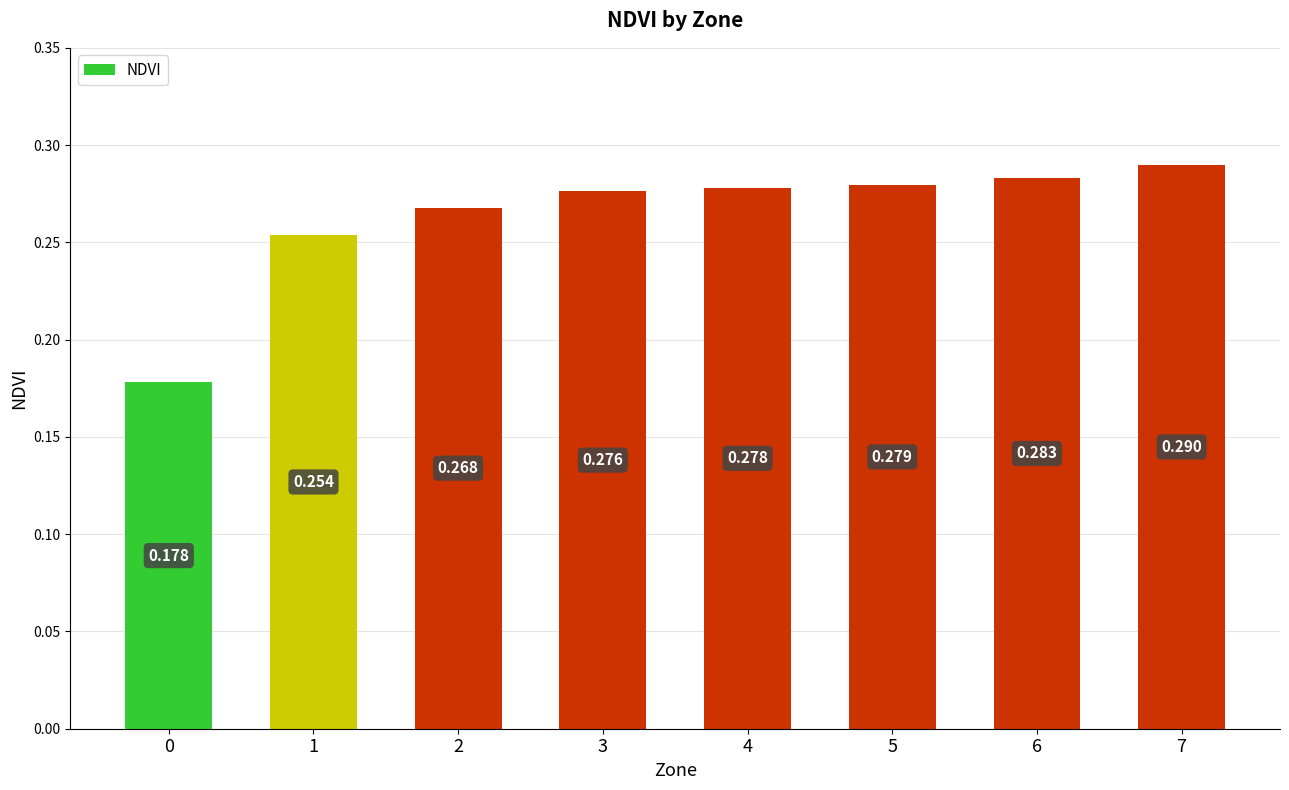

Rank the categories by value from lowest to highest.

0, 1, 2, 3, 4, 5, 6, 7